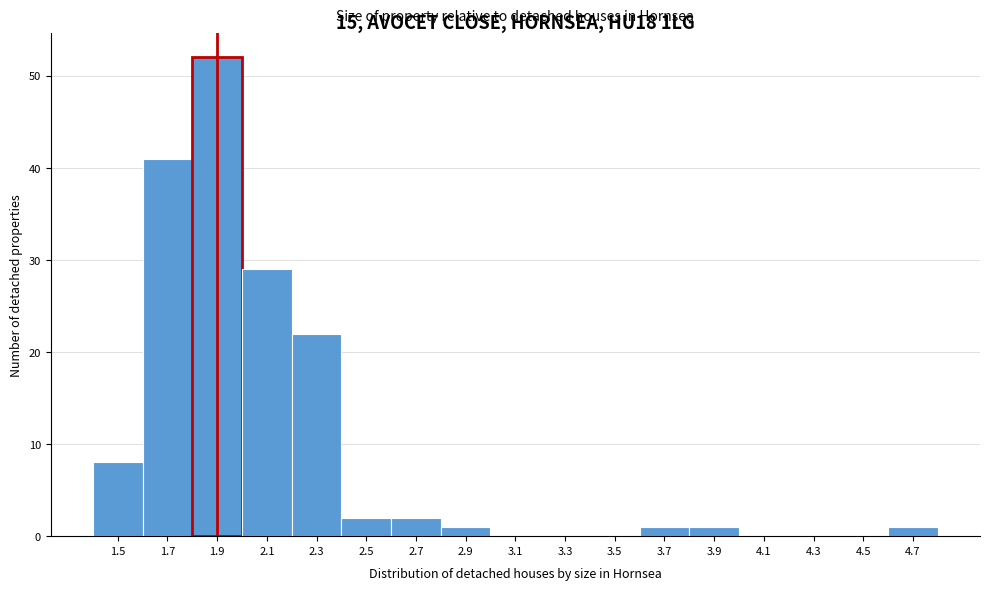

Reading left to right, extract all data points from this chart.

1.5=8	1.7=41	1.9=52	2.1=29	2.3=22	2.5=2	2.7=2	2.9=1	3.1=0	3.3=0	3.5=0	3.7=1	3.9=1	4.1=0	4.3=0	4.5=0	4.7=1